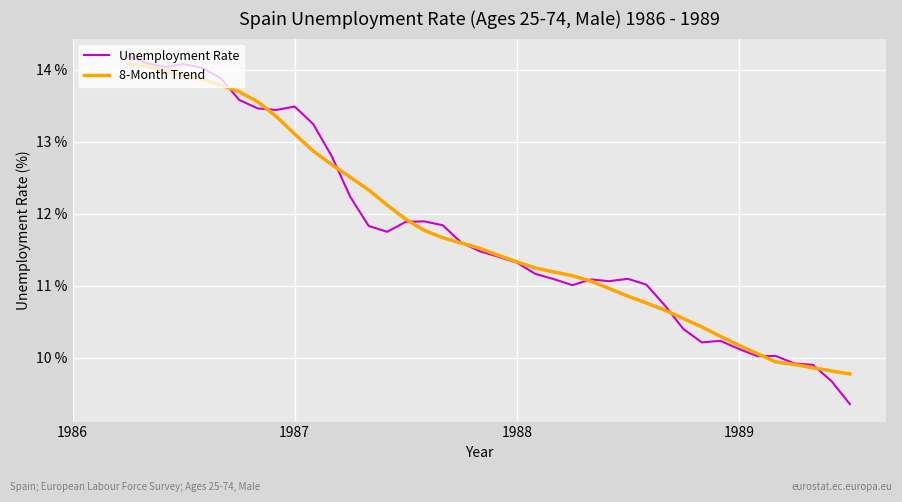

What is the maximum value for 8-Month Trend?

14.1